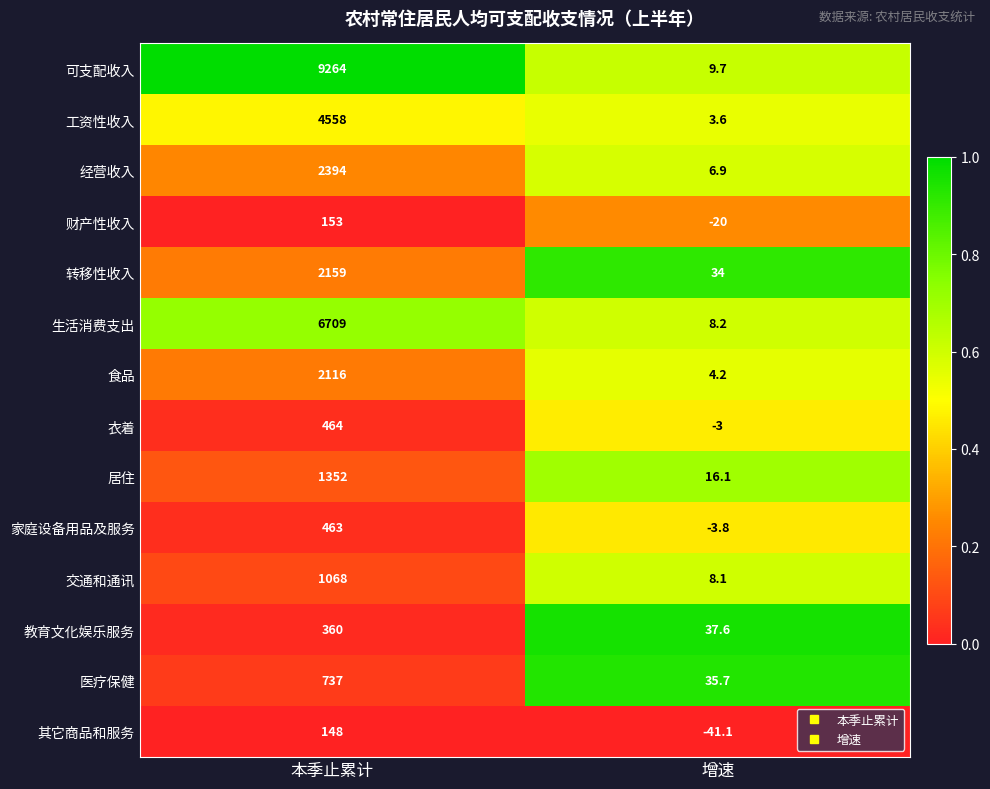

What is the difference between the maximum and minimum values in the 医疗保健 series?

701.3